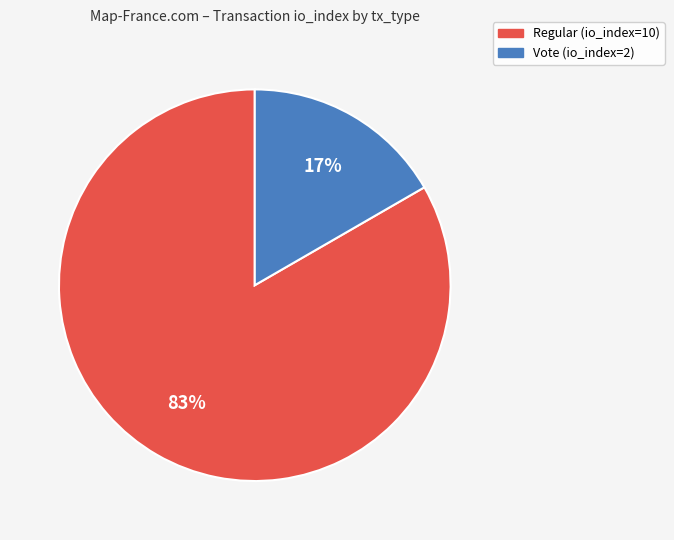

The Regular (io_index=10) slice represents 83% of the pie. True or false?

True